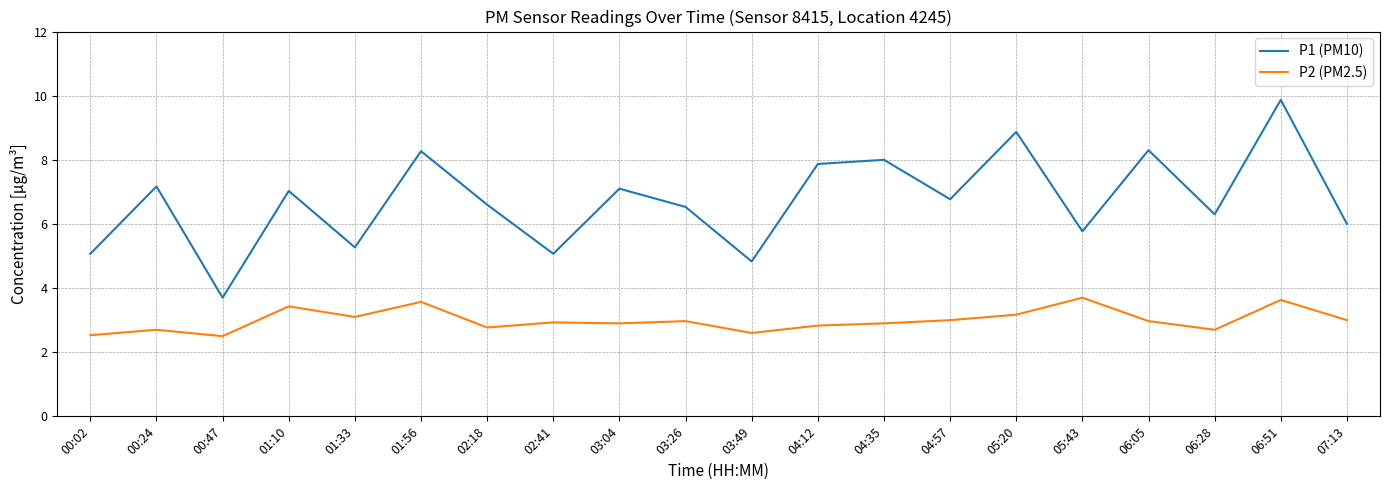

True or false: P2 (PM2.5) has more than 1 points higher than both neighbors.

True